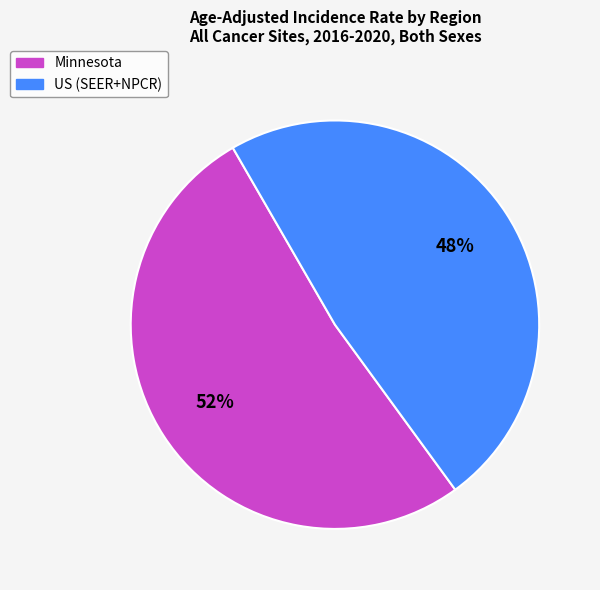

How many segments does this pie chart have?

2